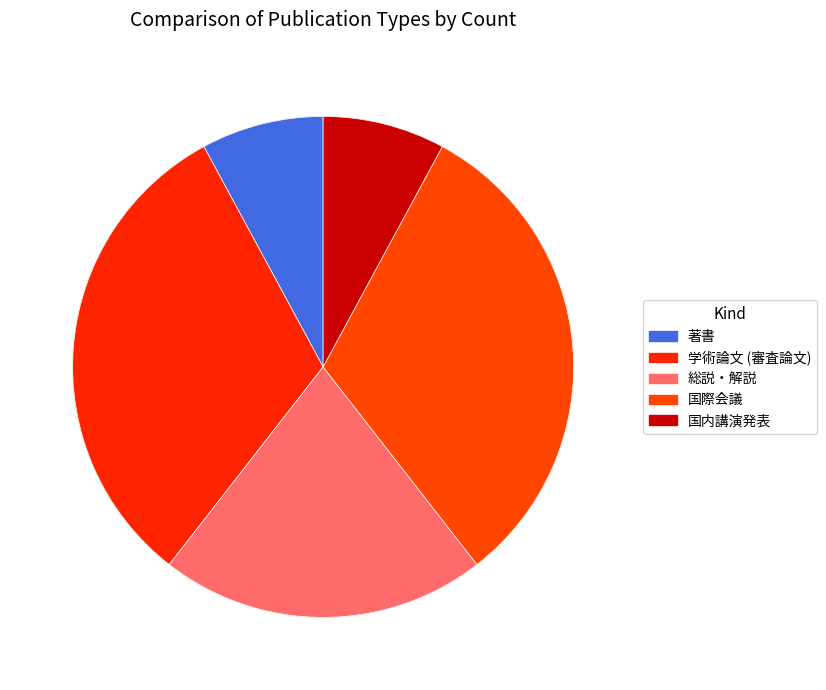

Combined, what portion of the pie is 国際会議 and 学術論文 (審査論文)?

63.2%